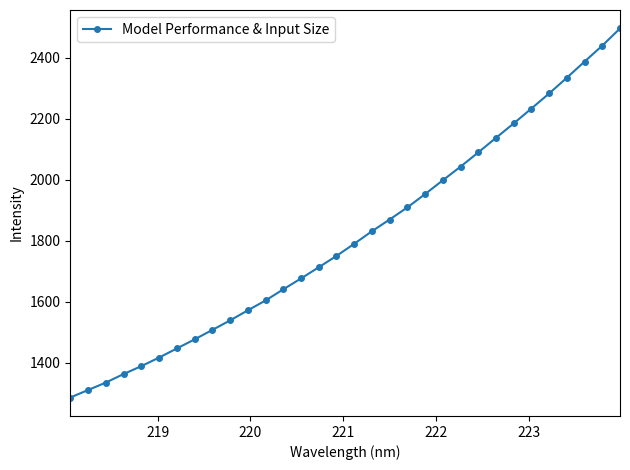

What is the value of the 5th point from the left?

1389.5